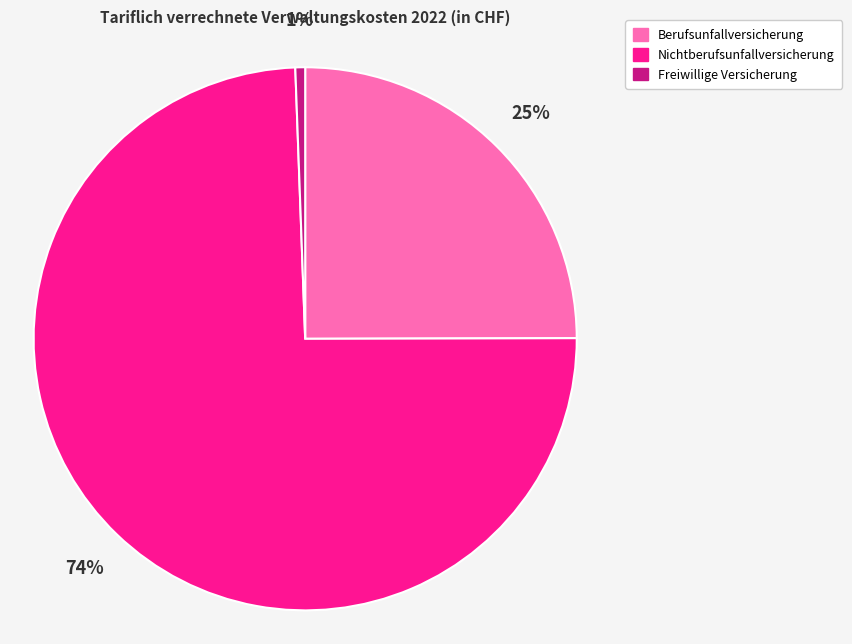

Which category has the biggest portion of the pie?

Nichtberufsunfallversicherung